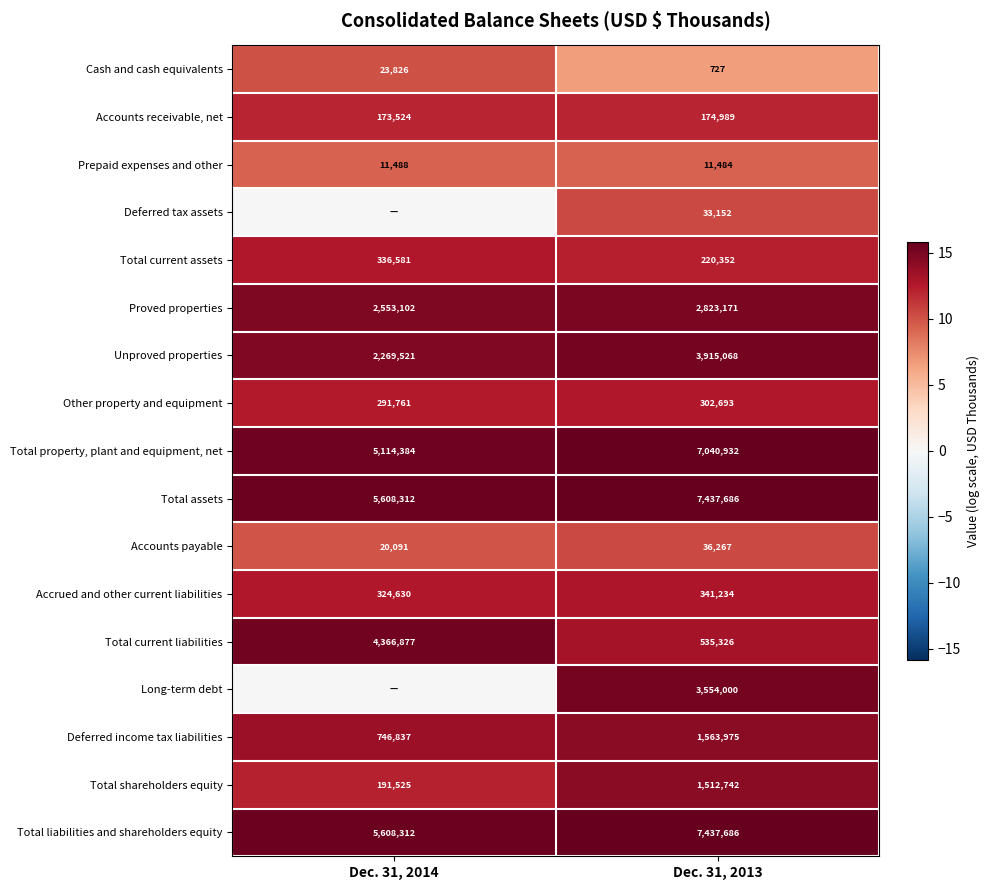

Is it true that Total current assets equals 17.7 at Dec. 31, 2013?

False